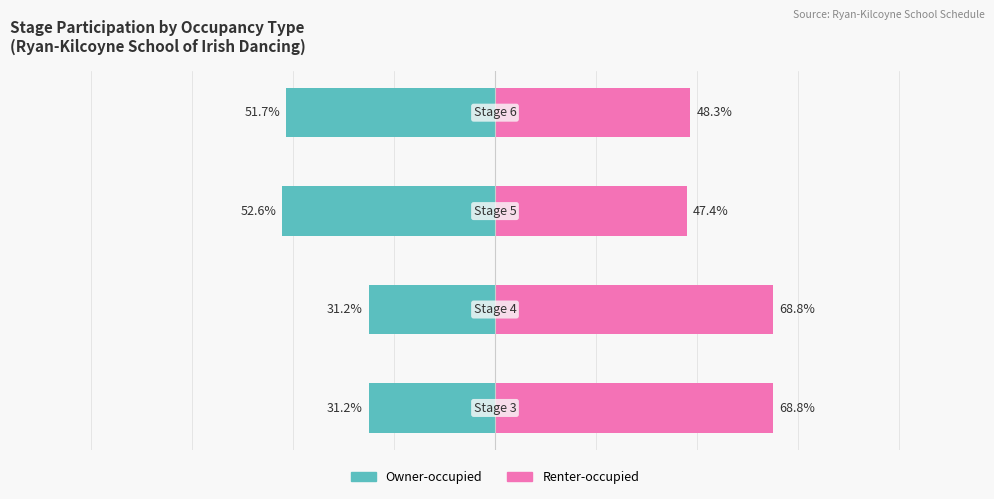

Reading right to left, what are all the values shown in this chart?

Owner-occupied: -51.7	-52.6	-31.2	-31.2
Renter-occupied: 48.3	47.4	68.8	68.8